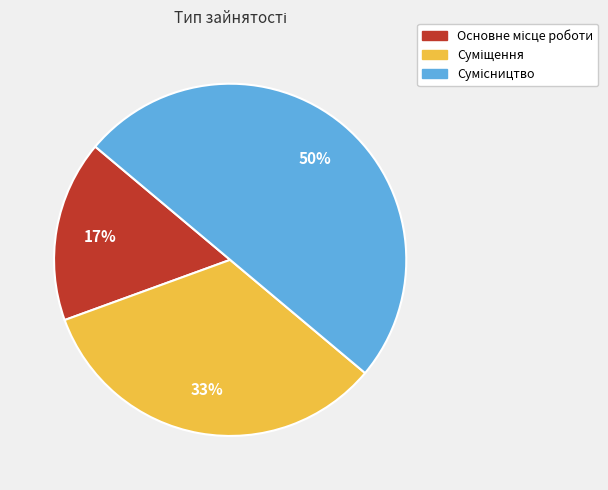

To the nearest percent, what is the difference between the largest and smallest slice percentages?

33%